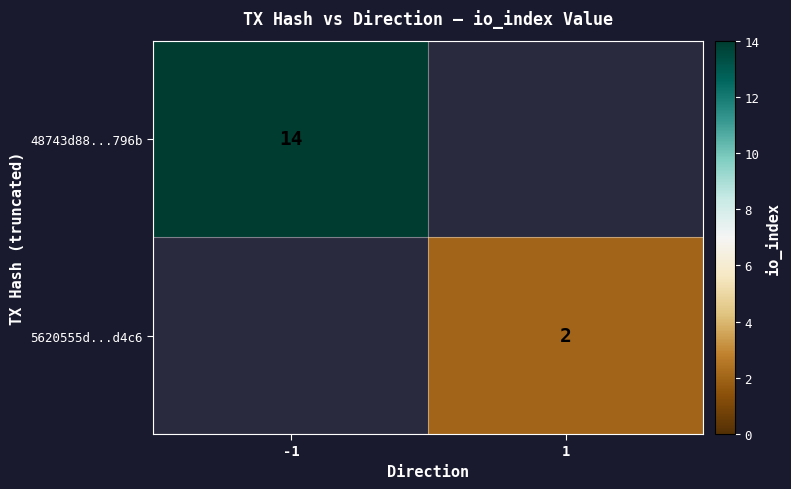

The value of 5620555d...d4c6 at 1 is 1. True or false?

False